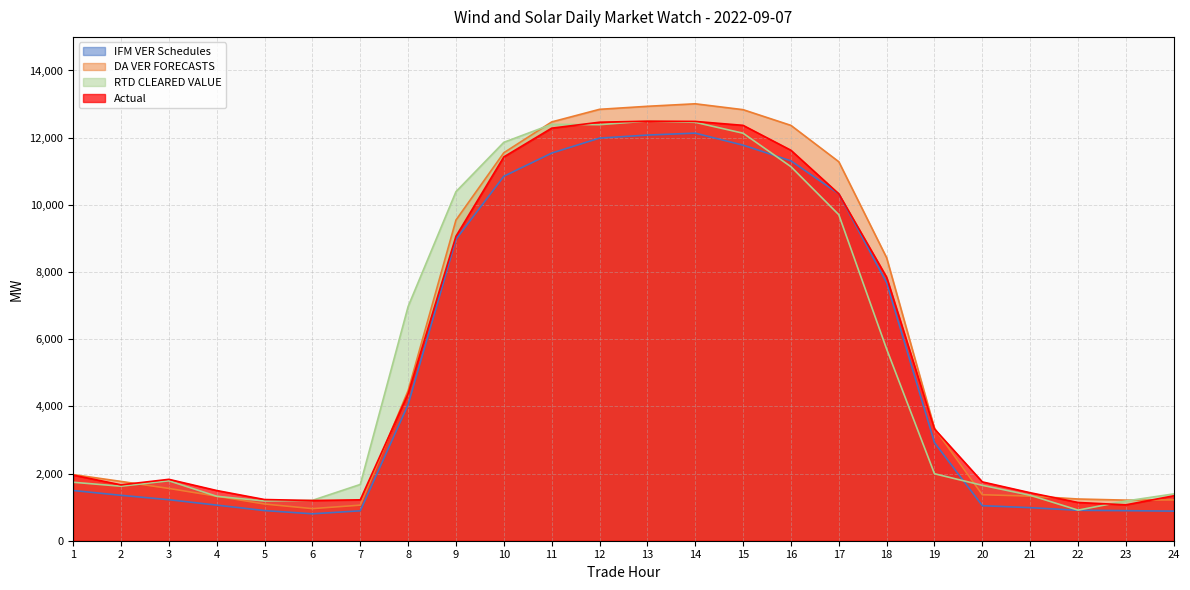

True or false: RTD CLEARED VALUE and IFM VER Schedules intersect in this chart.

True